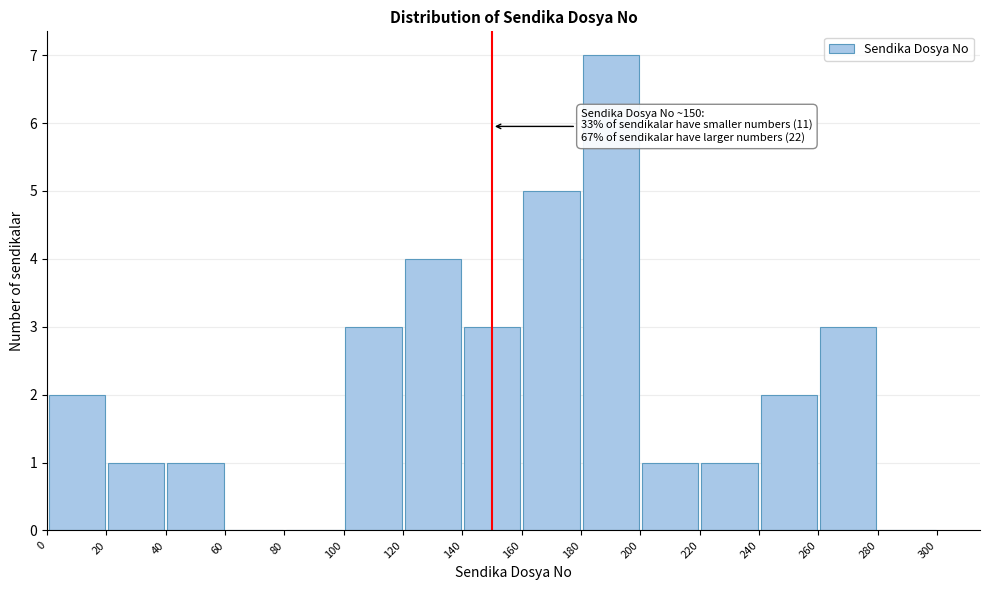

Over which range of the x-axis is the bar tallest?

180 to 200